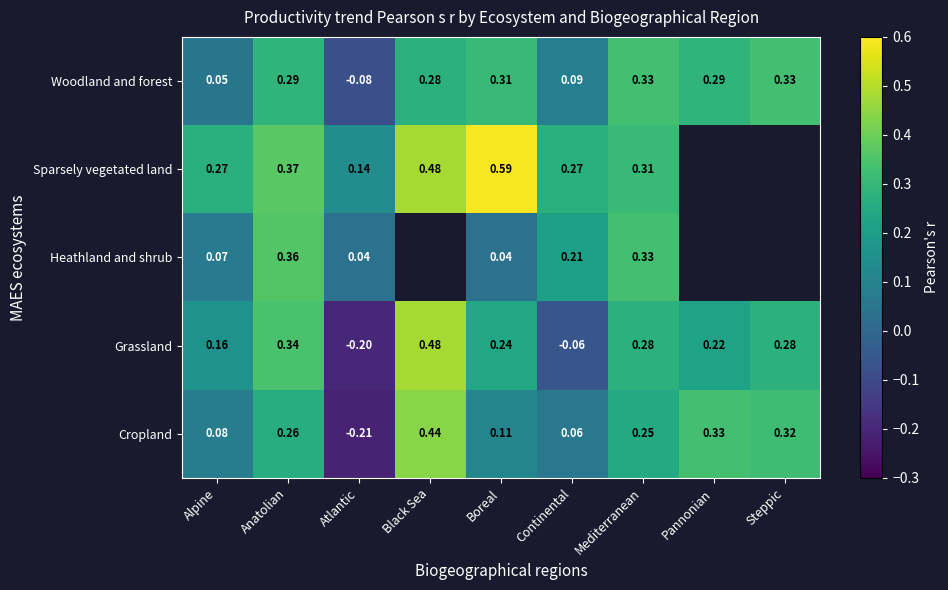

At which label does Woodland and forest first exceed 0?

Alpine